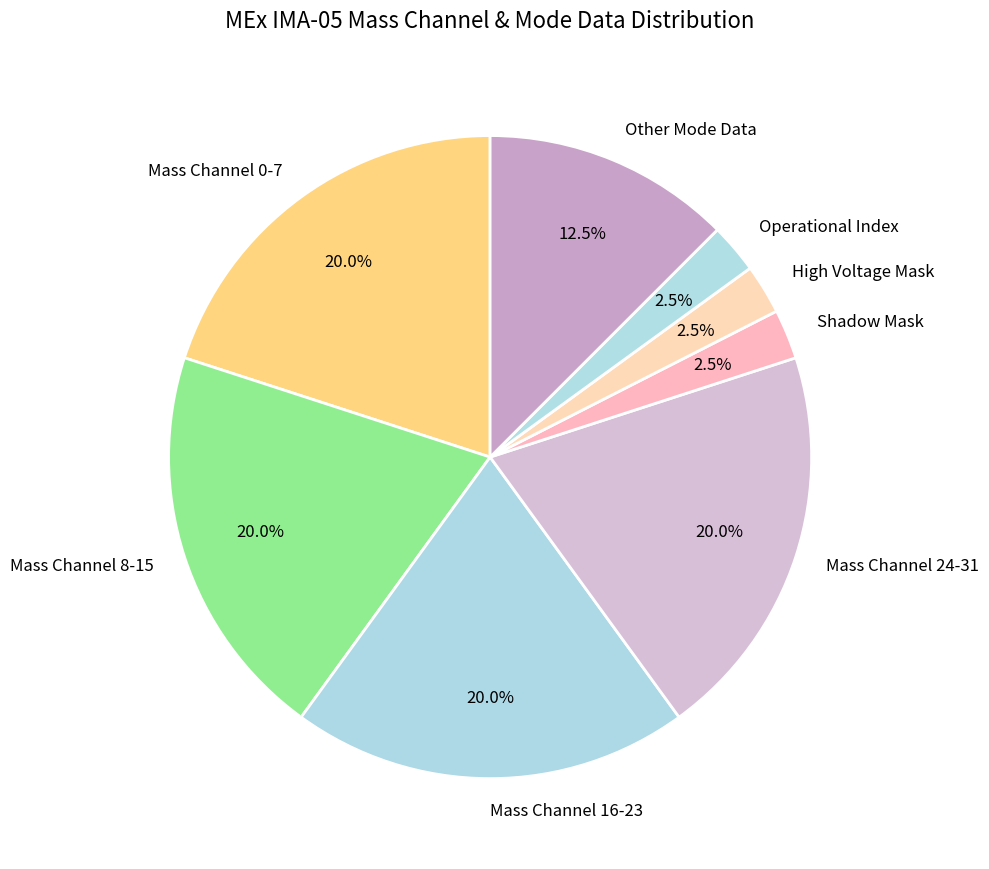

How many slices are in this pie chart?

8